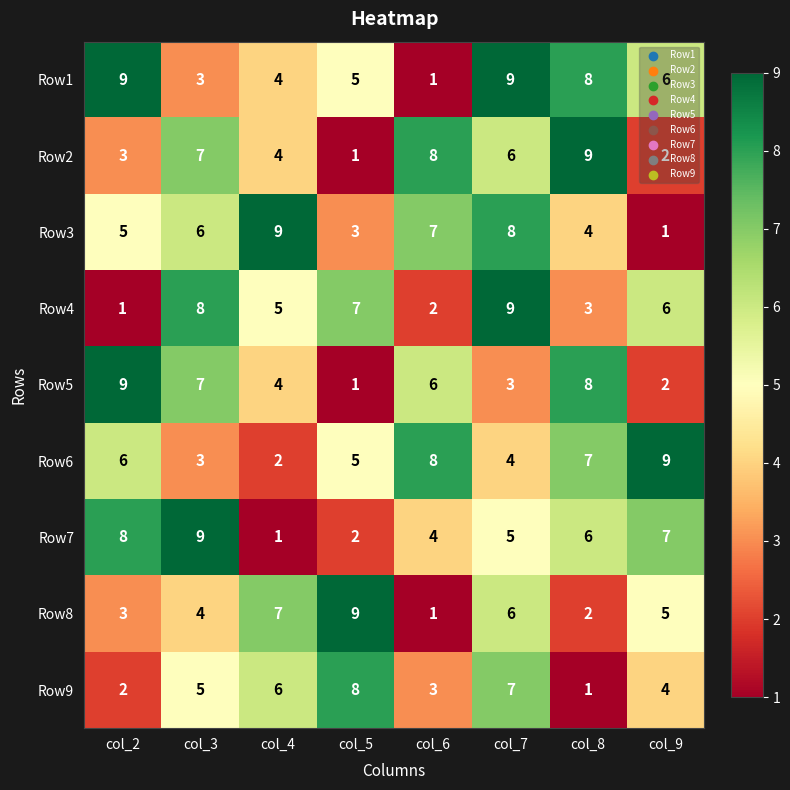

List the labels in order of Row5 value, smallest first.

col_5, col_9, col_7, col_4, col_6, col_3, col_8, col_2